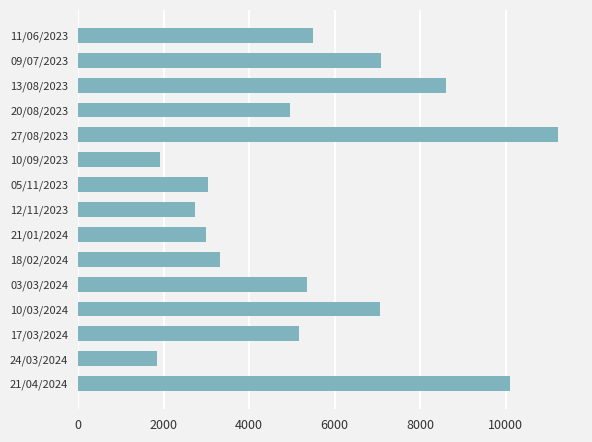

What is the minimum value shown in the chart?

1853